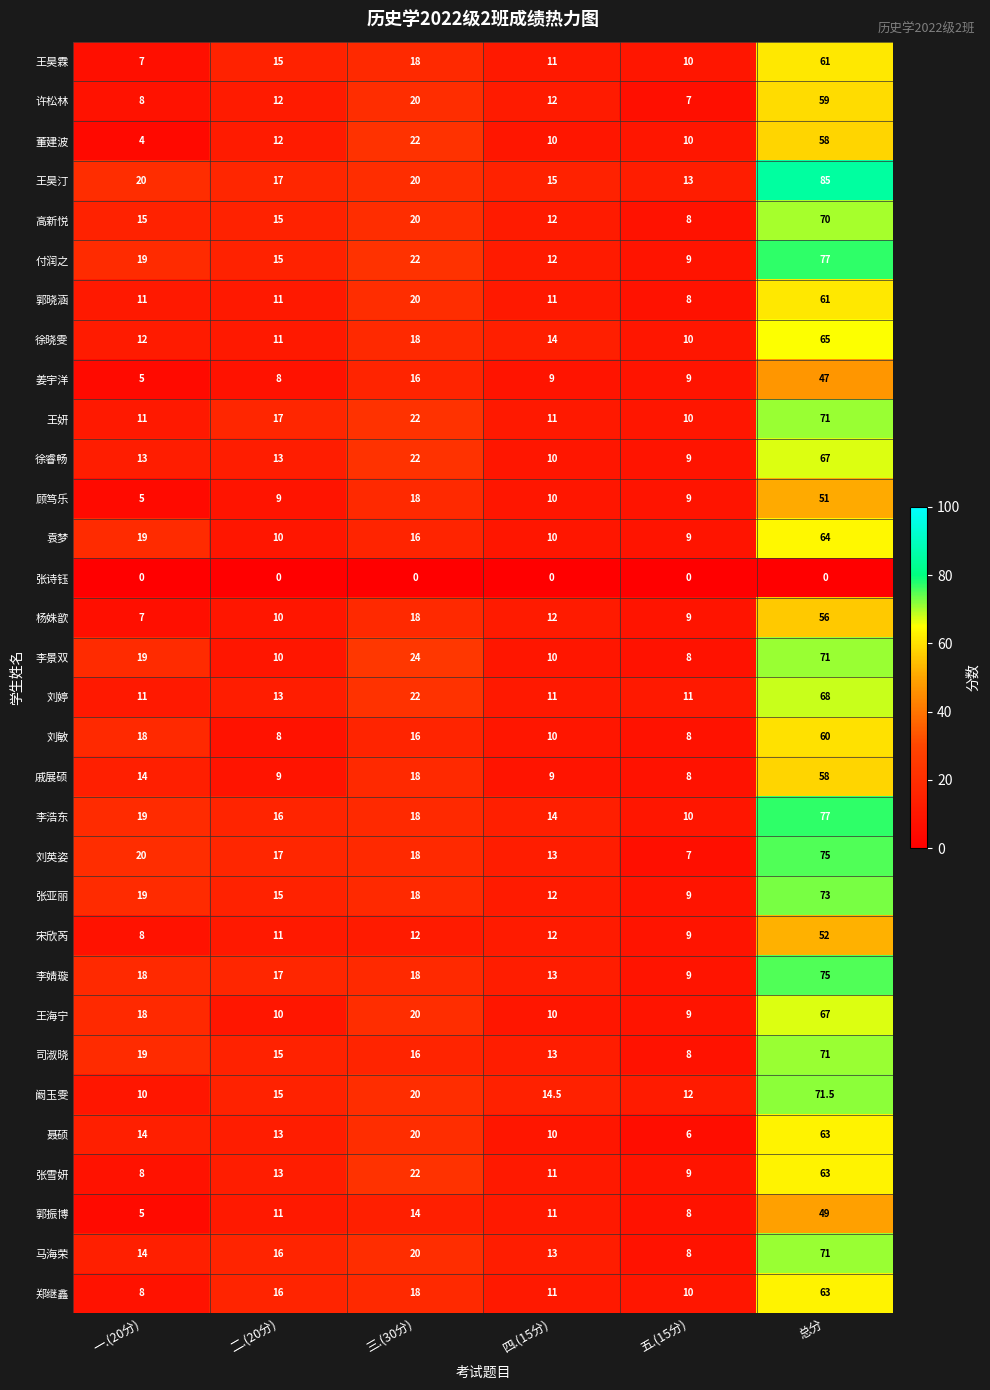

The value of 郭振博 at 五.(15分) is 8.0. True or false?

True